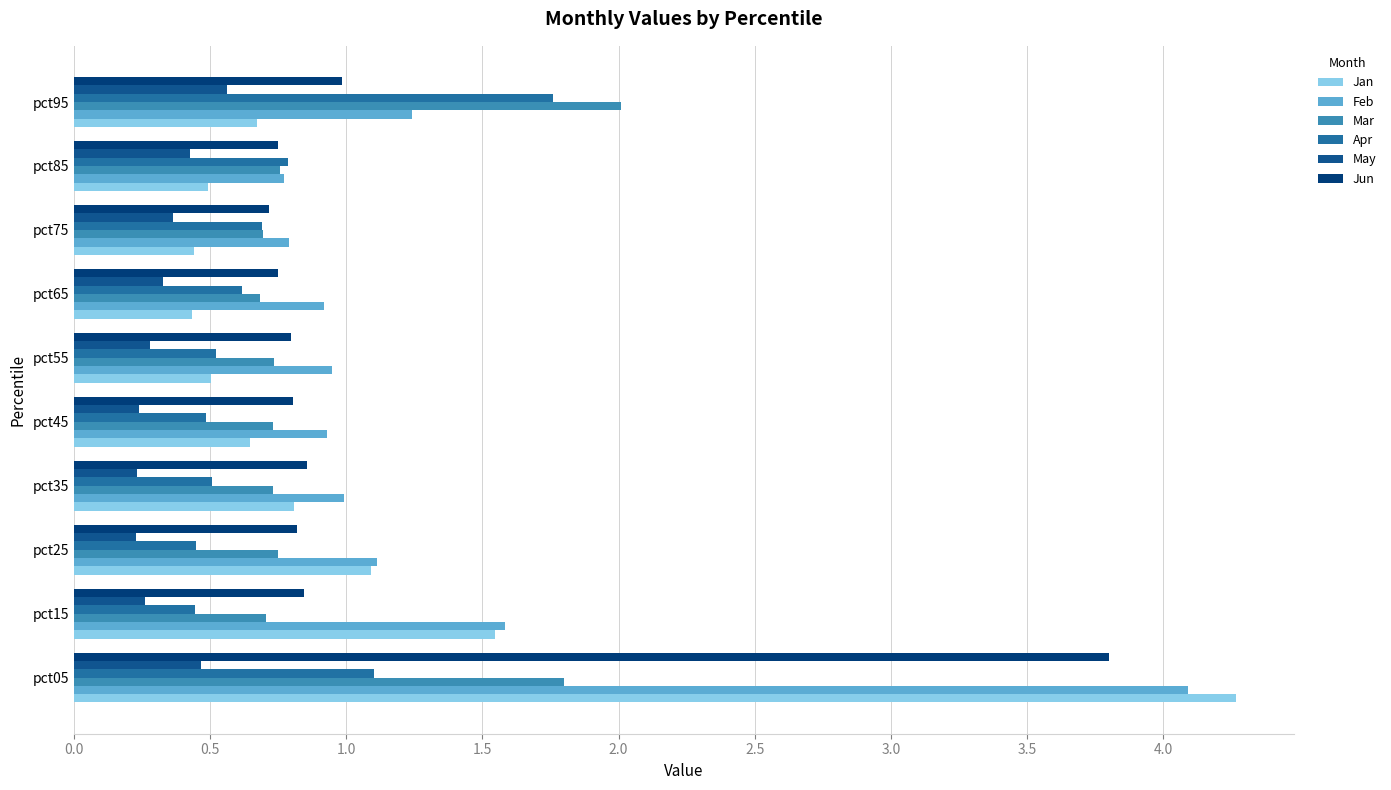

How many series are shown in this chart?

6